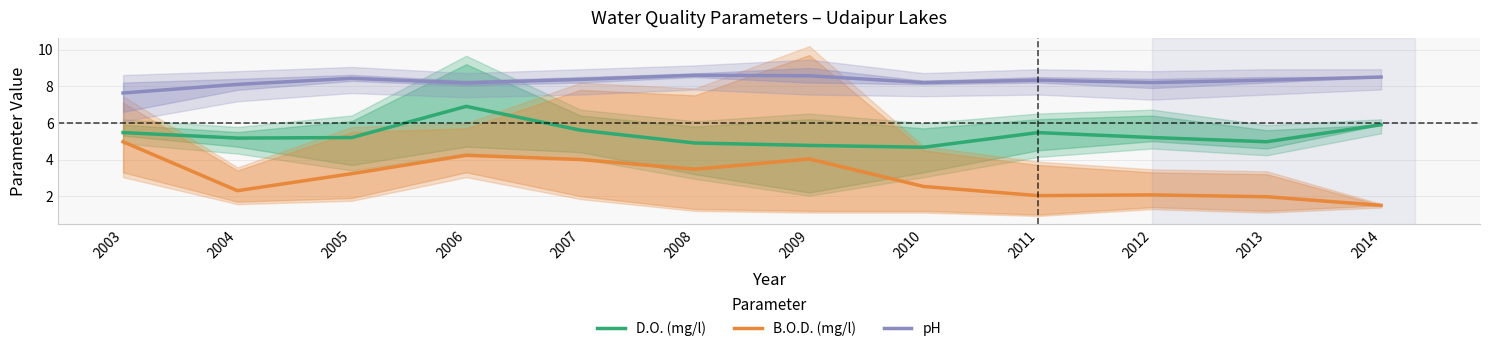

List the labels in order of D.O. (mg/l) value, largest first.

2006, 2014, 2007, 2003, 2011, 2005, 2012, 2004, 2013, 2008, 2009, 2010